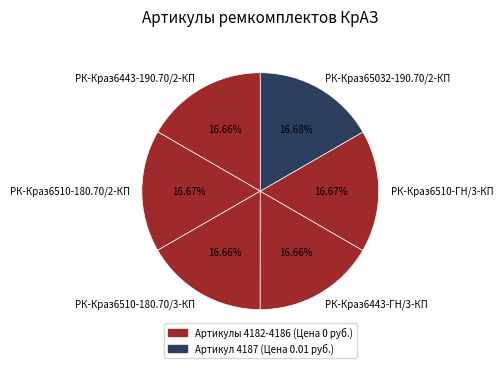

Combined, do РК-Краз6510-180.70/3-КП and РК-Краз6443-190.70/2-КП account for over 50%?

No